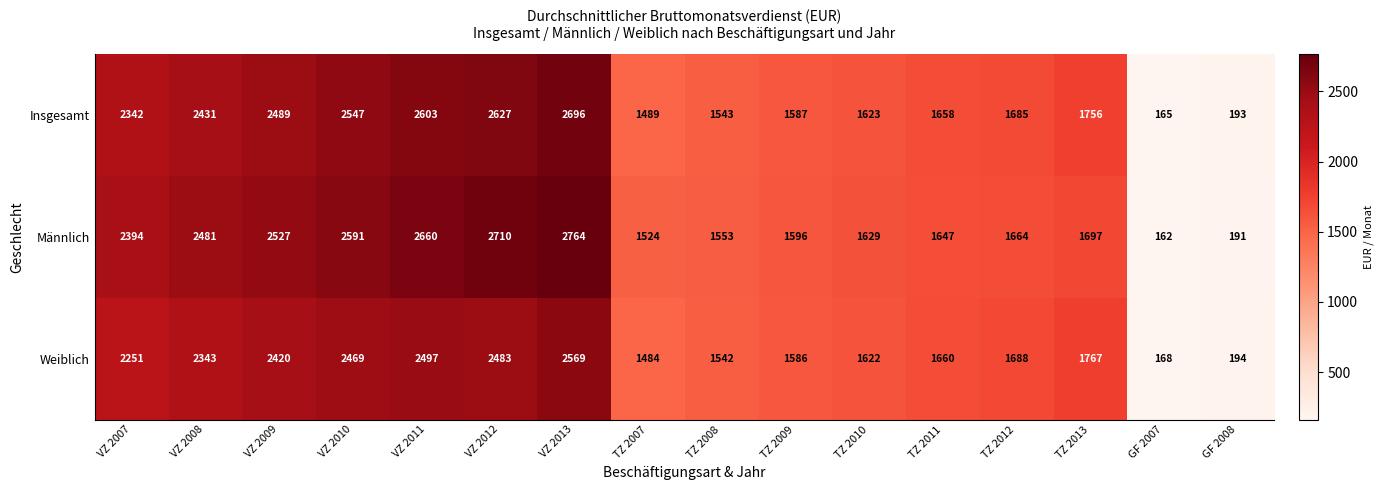

Which series has the widest spread of values?

Männlich